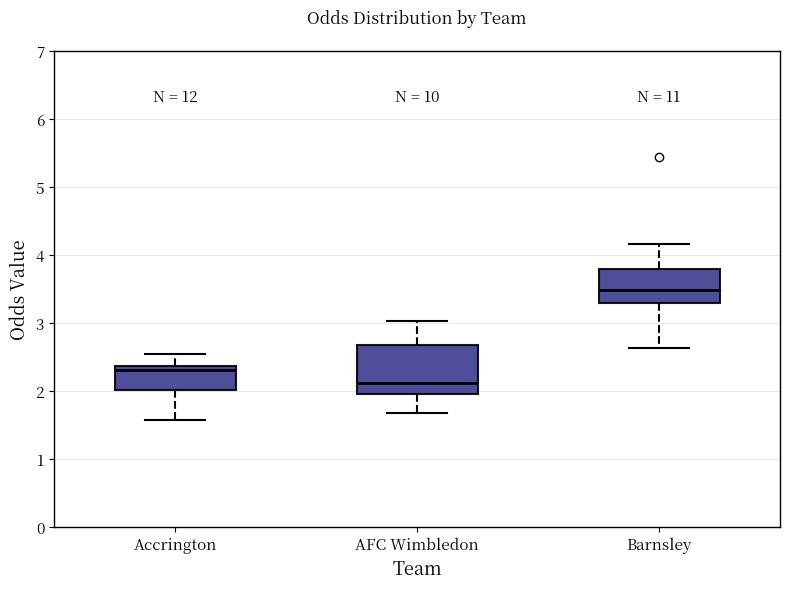

Which box's median line is the lowest?

AFC Wimbledon